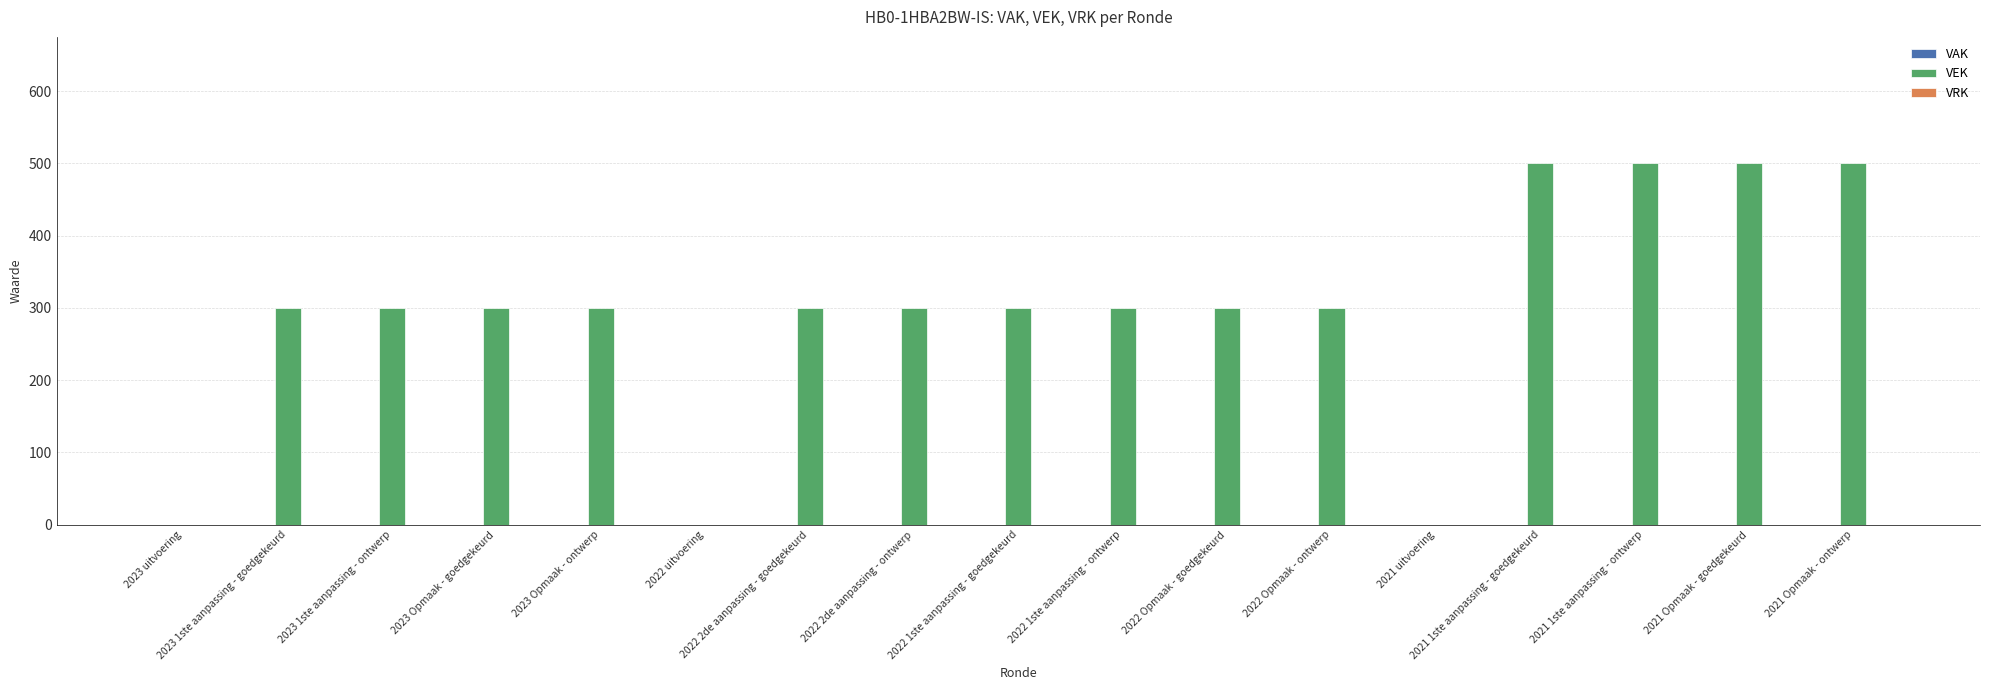

What is the sum of all values?

5000